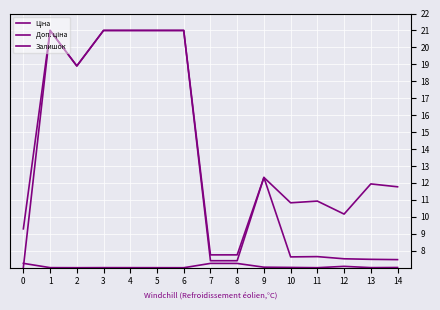

How many lines are shown in the chart?

3